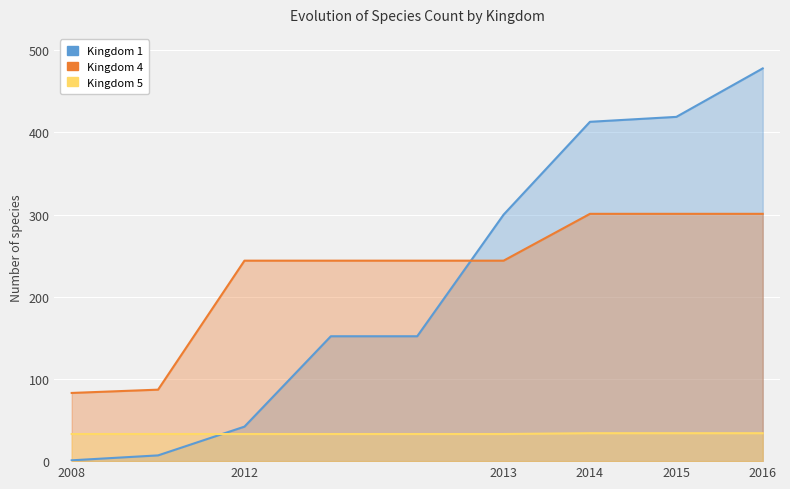

Which label corresponds to the smallest value in the chart?

2008